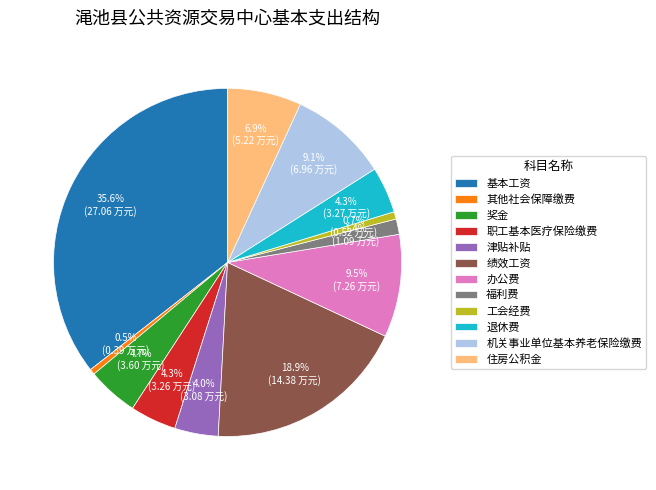

Is 其他社会保障缴费 the majority of the pie?

No